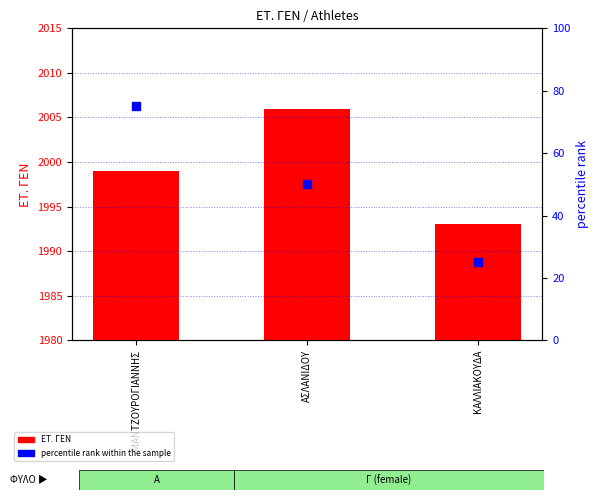

At which category is the sum across all series the highest?

ΜΑΝΤΖΟΥΡΟΓΙΑΝΝΗΣ